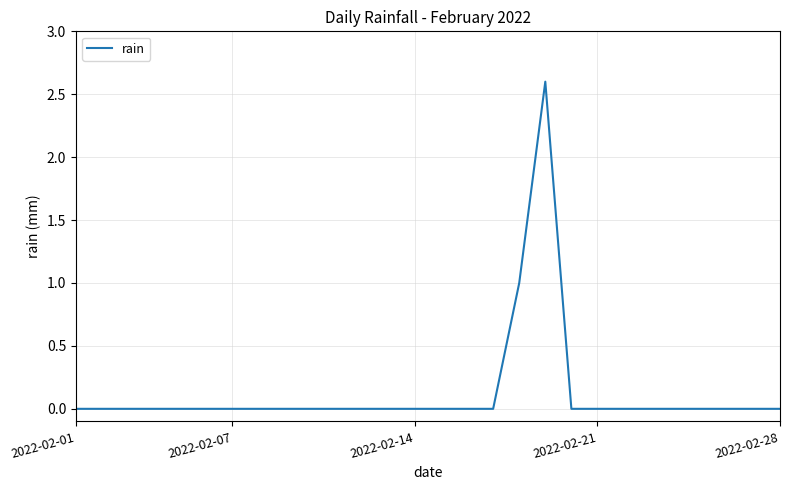

What is the difference between the second highest and second lowest values?

1.0